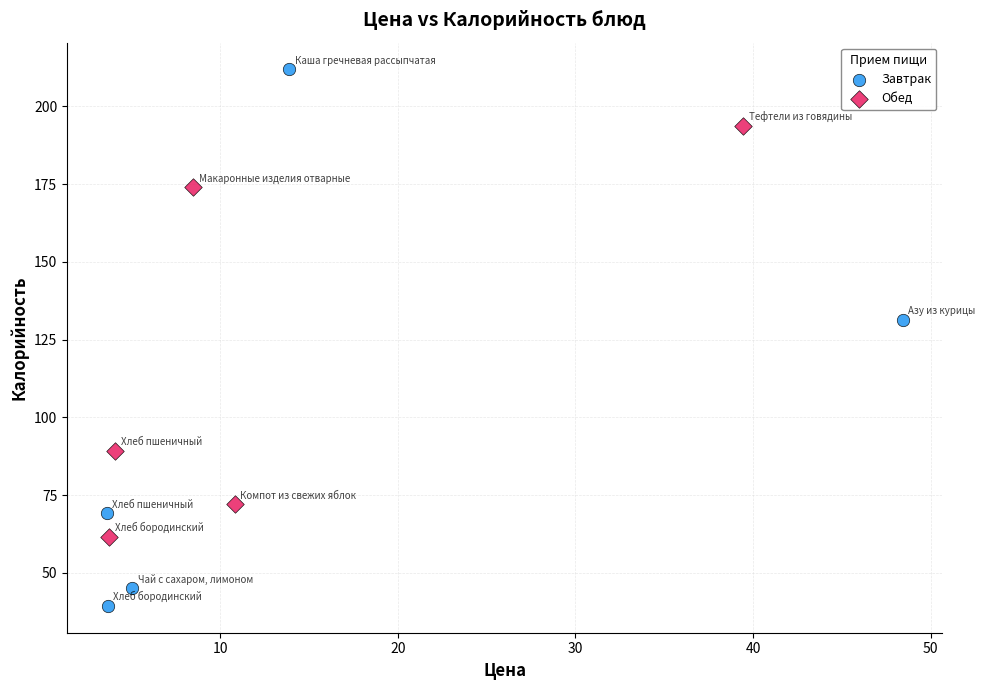

Which series contains the lowest Y value?

Завтрак